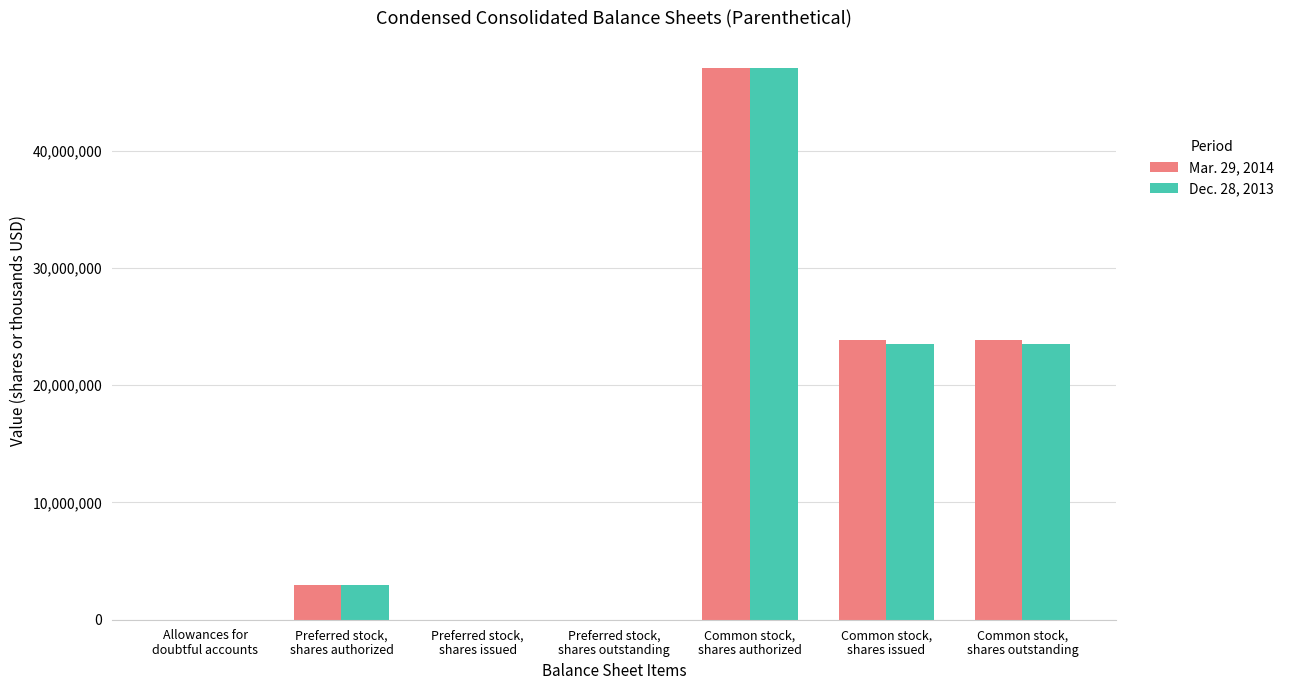

What is the maximum value shown in the chart?

47000000